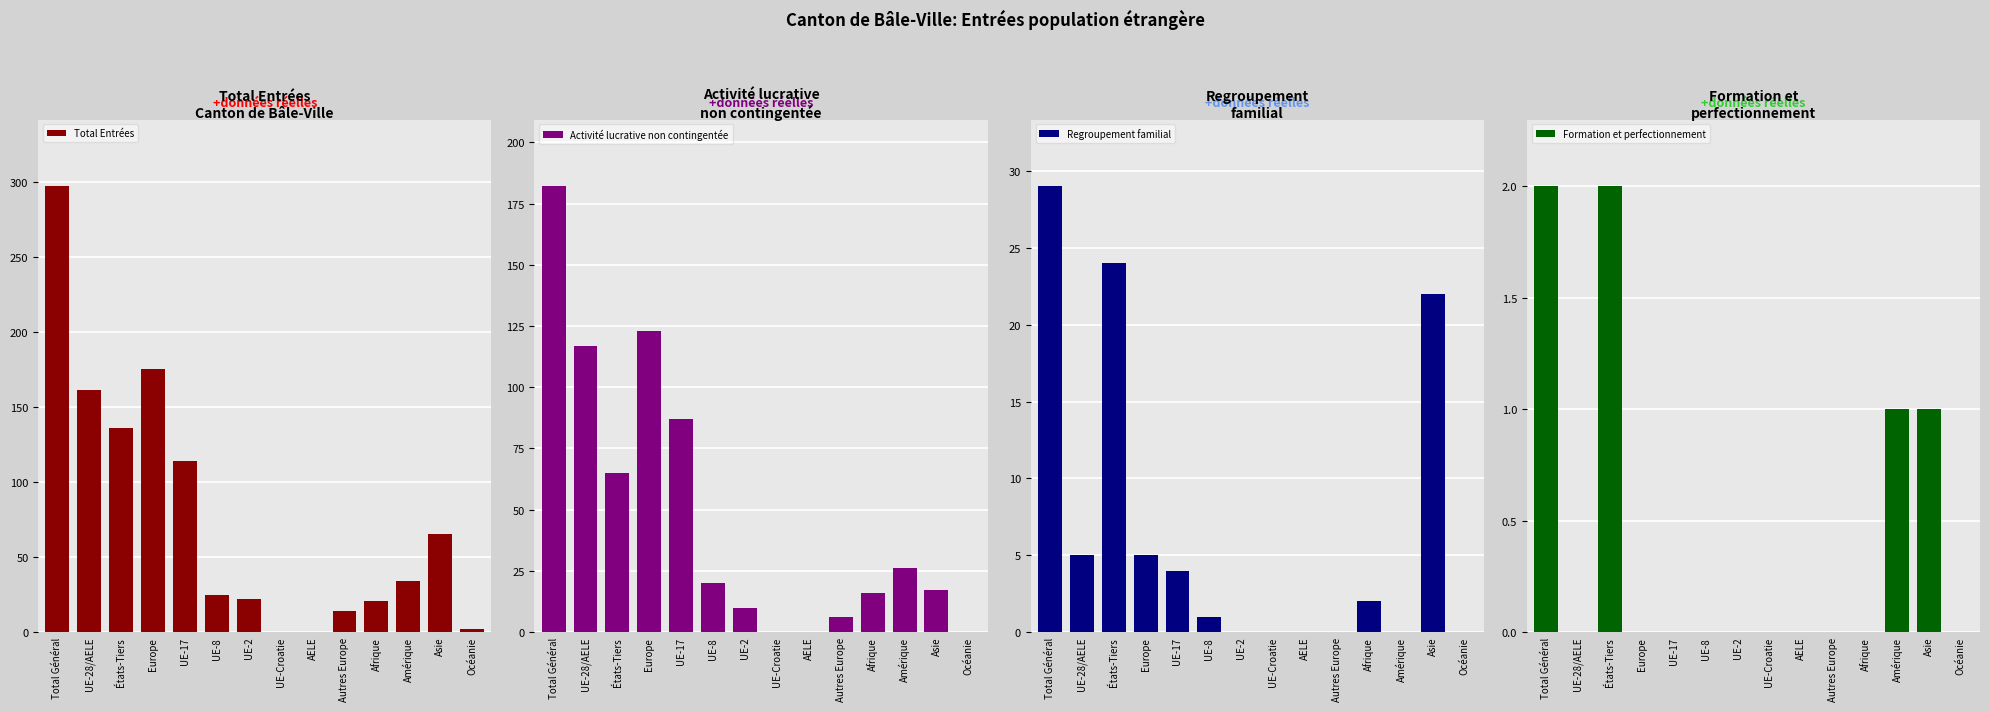

What is the label of the 11th bar from the right?

Europe